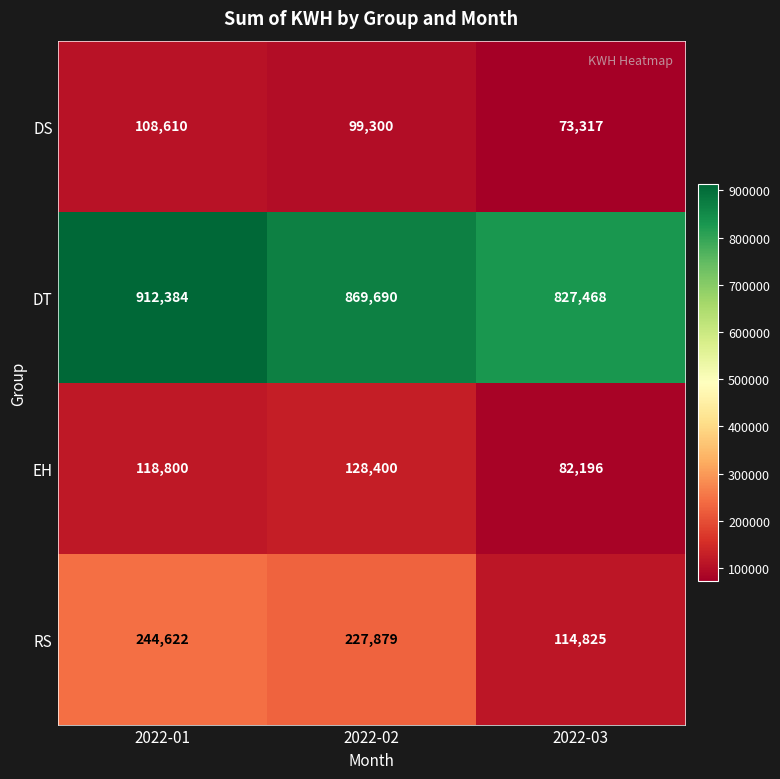

What is the sum of the DS values at 2022-03 and 2022-02?

172617